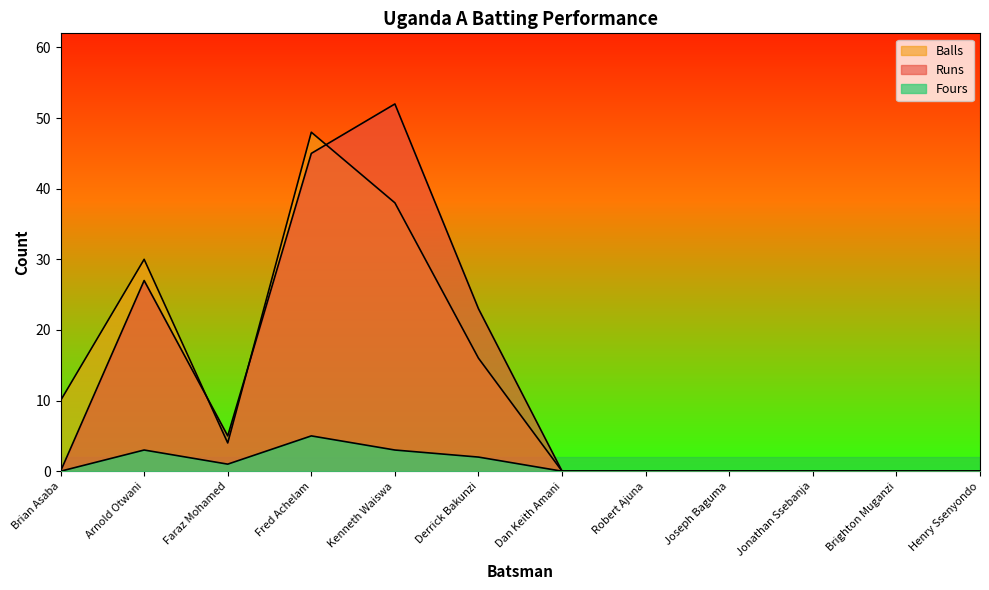

How many intersections are there between Runs and Balls?

3